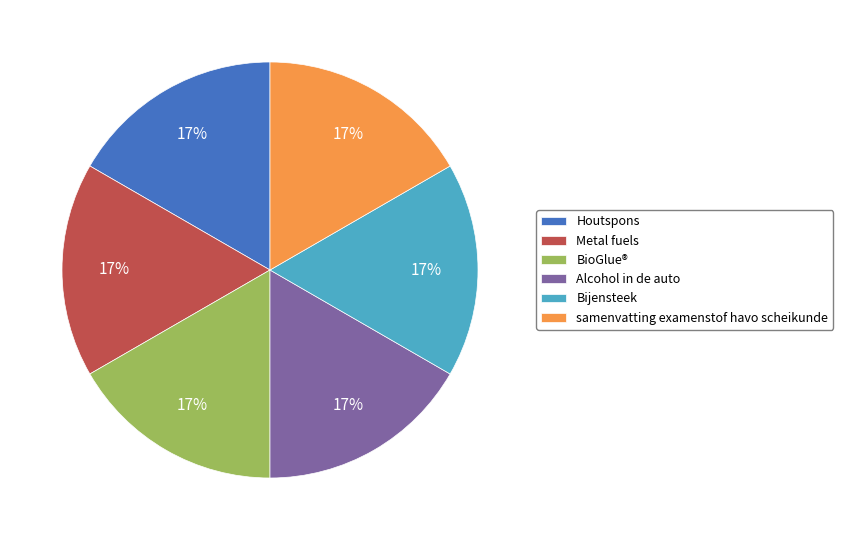

True or false: samenvatting examenstof havo scheikunde accounts for 17% of the total.

True